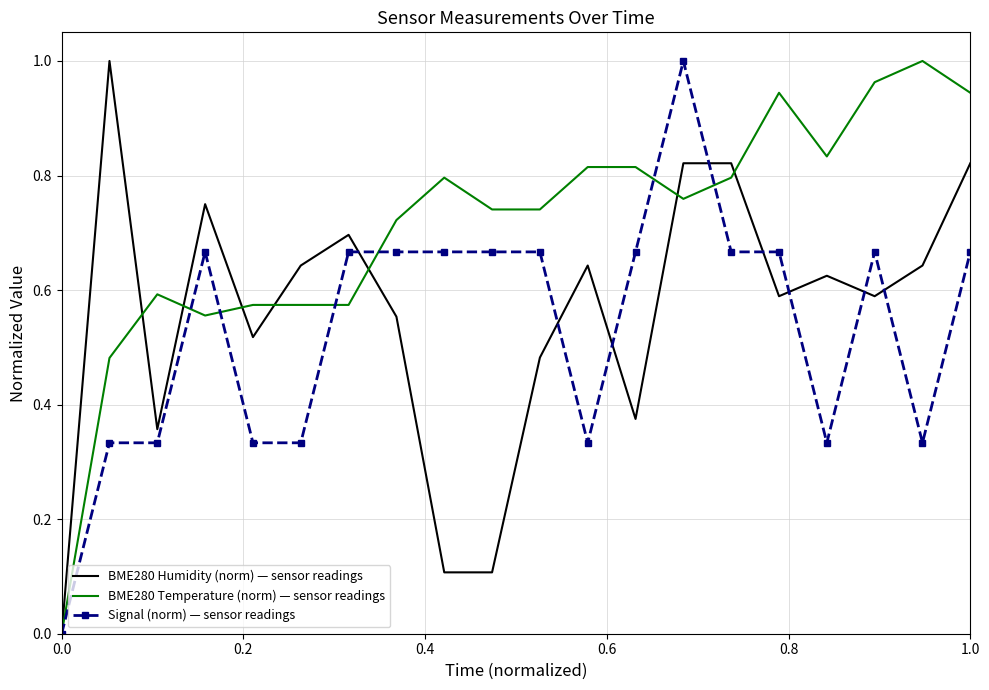

Which series has the largest total across all categories?

BME280 Temperature (norm) — sensor readings